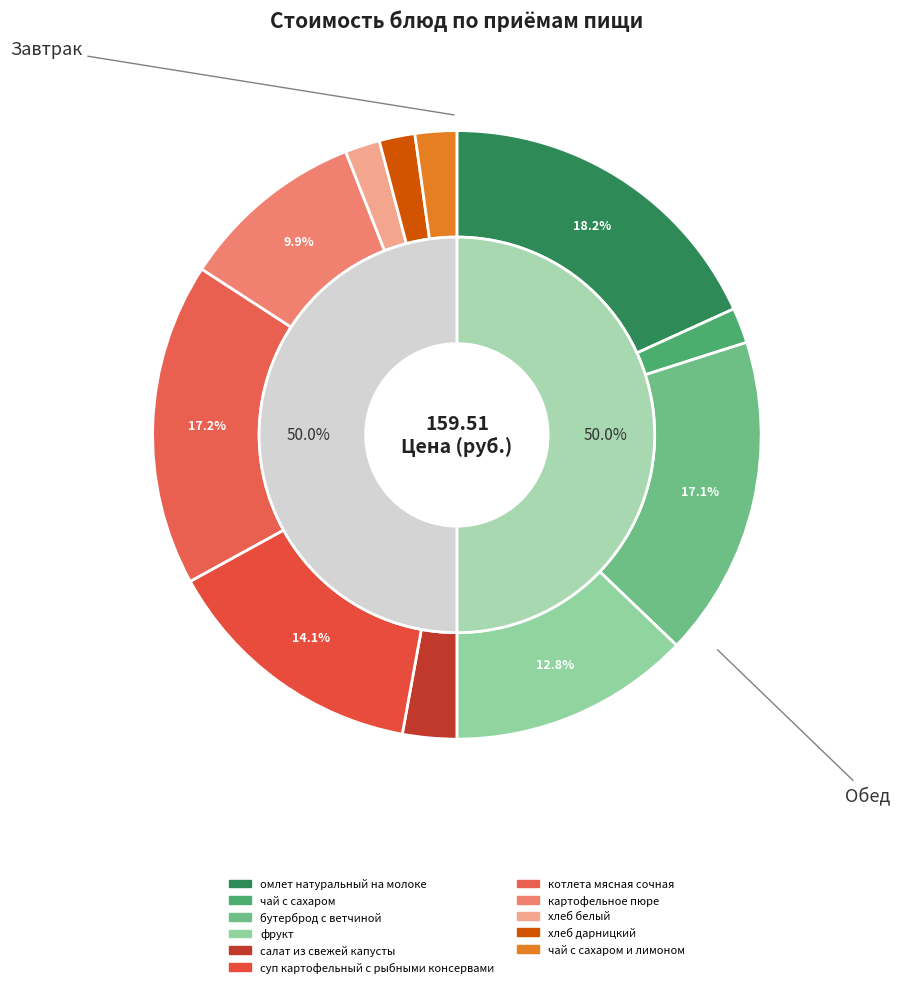

Does чай с сахаром represent more than half of the total?

No